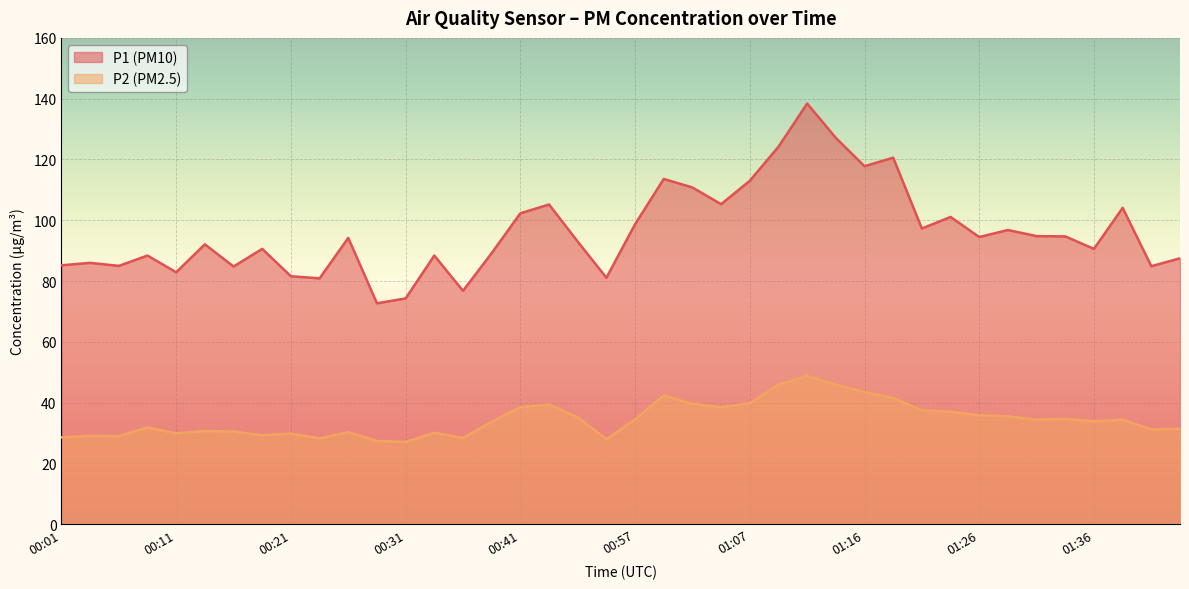

What are all the series names shown in the legend?

P1 (PM10), P2 (PM2.5)